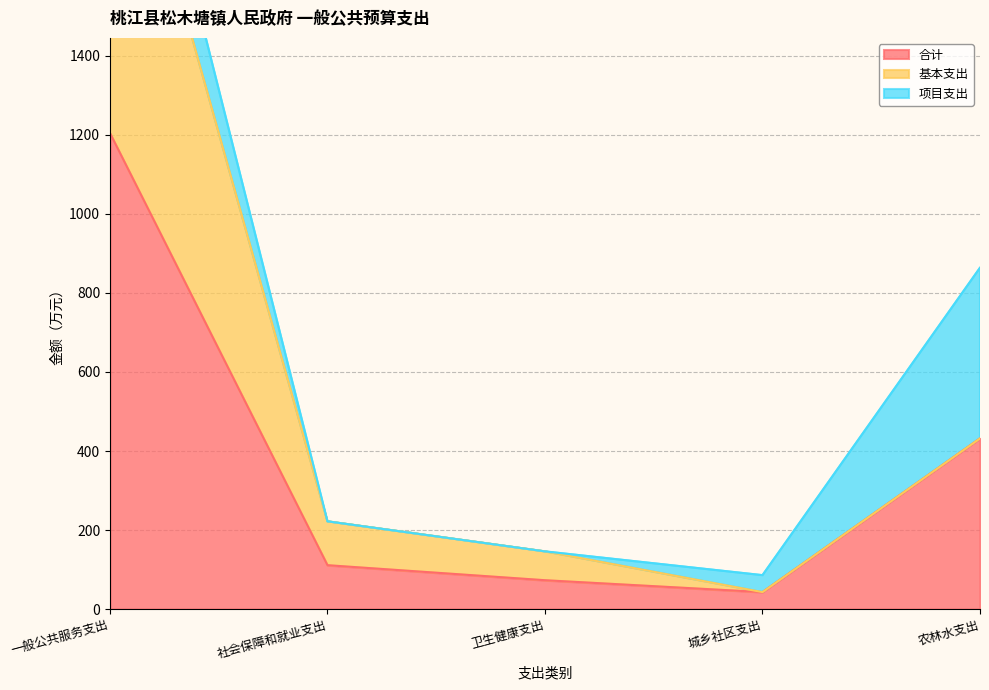

Reading right to left, list all the values displayed in this chart.

合计: 431.9	42.9	73.0	111.0	1204.7
基本支出: 0.0	0.0	73.0	111.0	984.1
项目支出: 431.9	42.9	0.0	0.0	220.6